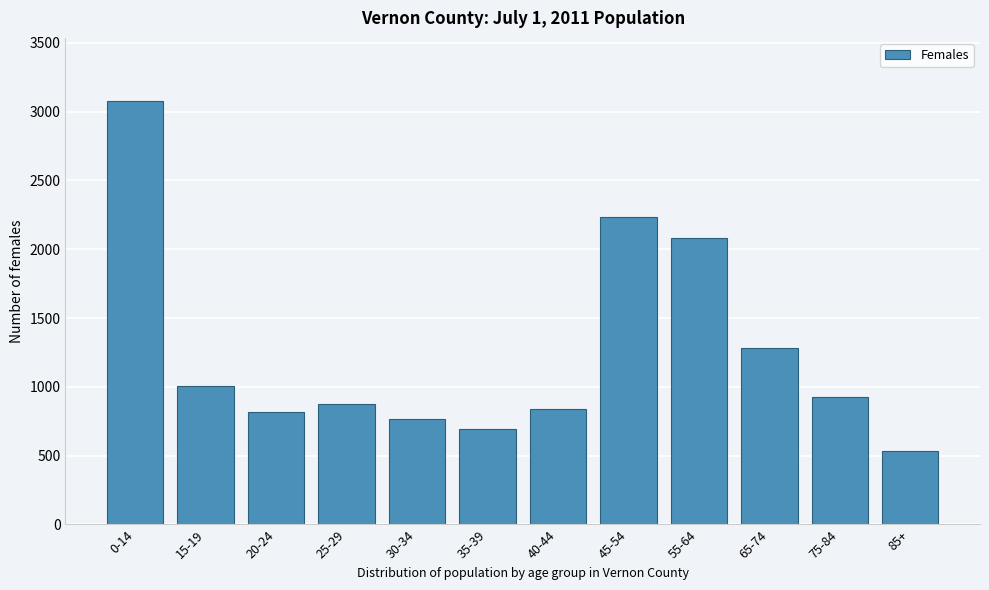

Reading left to right, transcribe all the data shown in this chart.

0-14=3075	15-19=1003	20-24=814	25-29=879	30-34=764	35-39=696	40-44=838	45-54=2235	55-64=2081	65-74=1285	75-84=928	85+=533